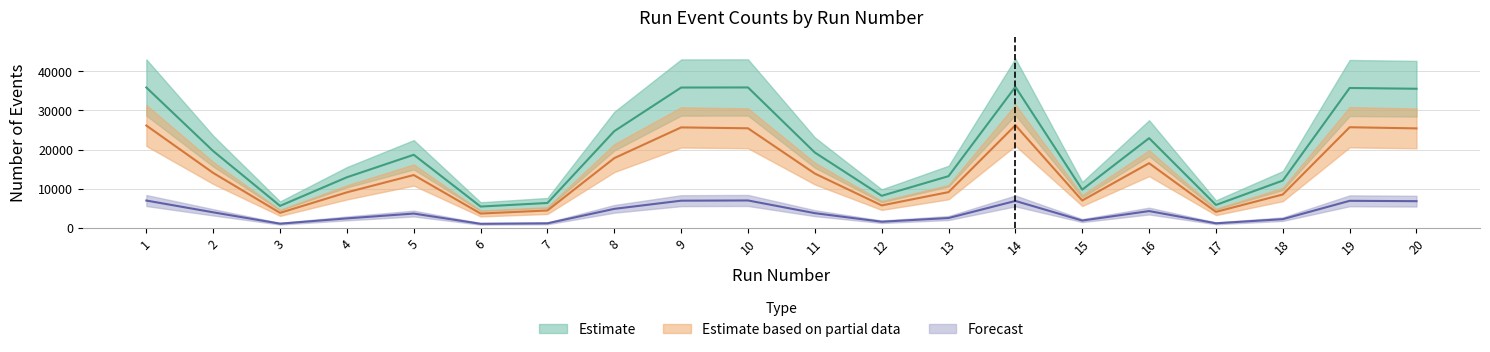

What is the difference between the maximum and minimum values in the NumNoHitEvents series?

5956